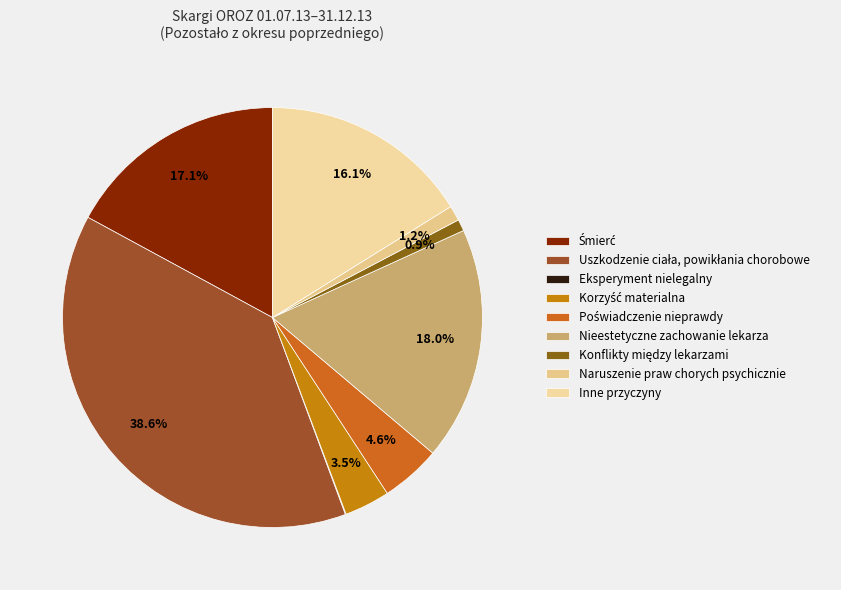

What is the total percentage of Naruszenie praw chorych psychicznie and Śmierć?

18.3%